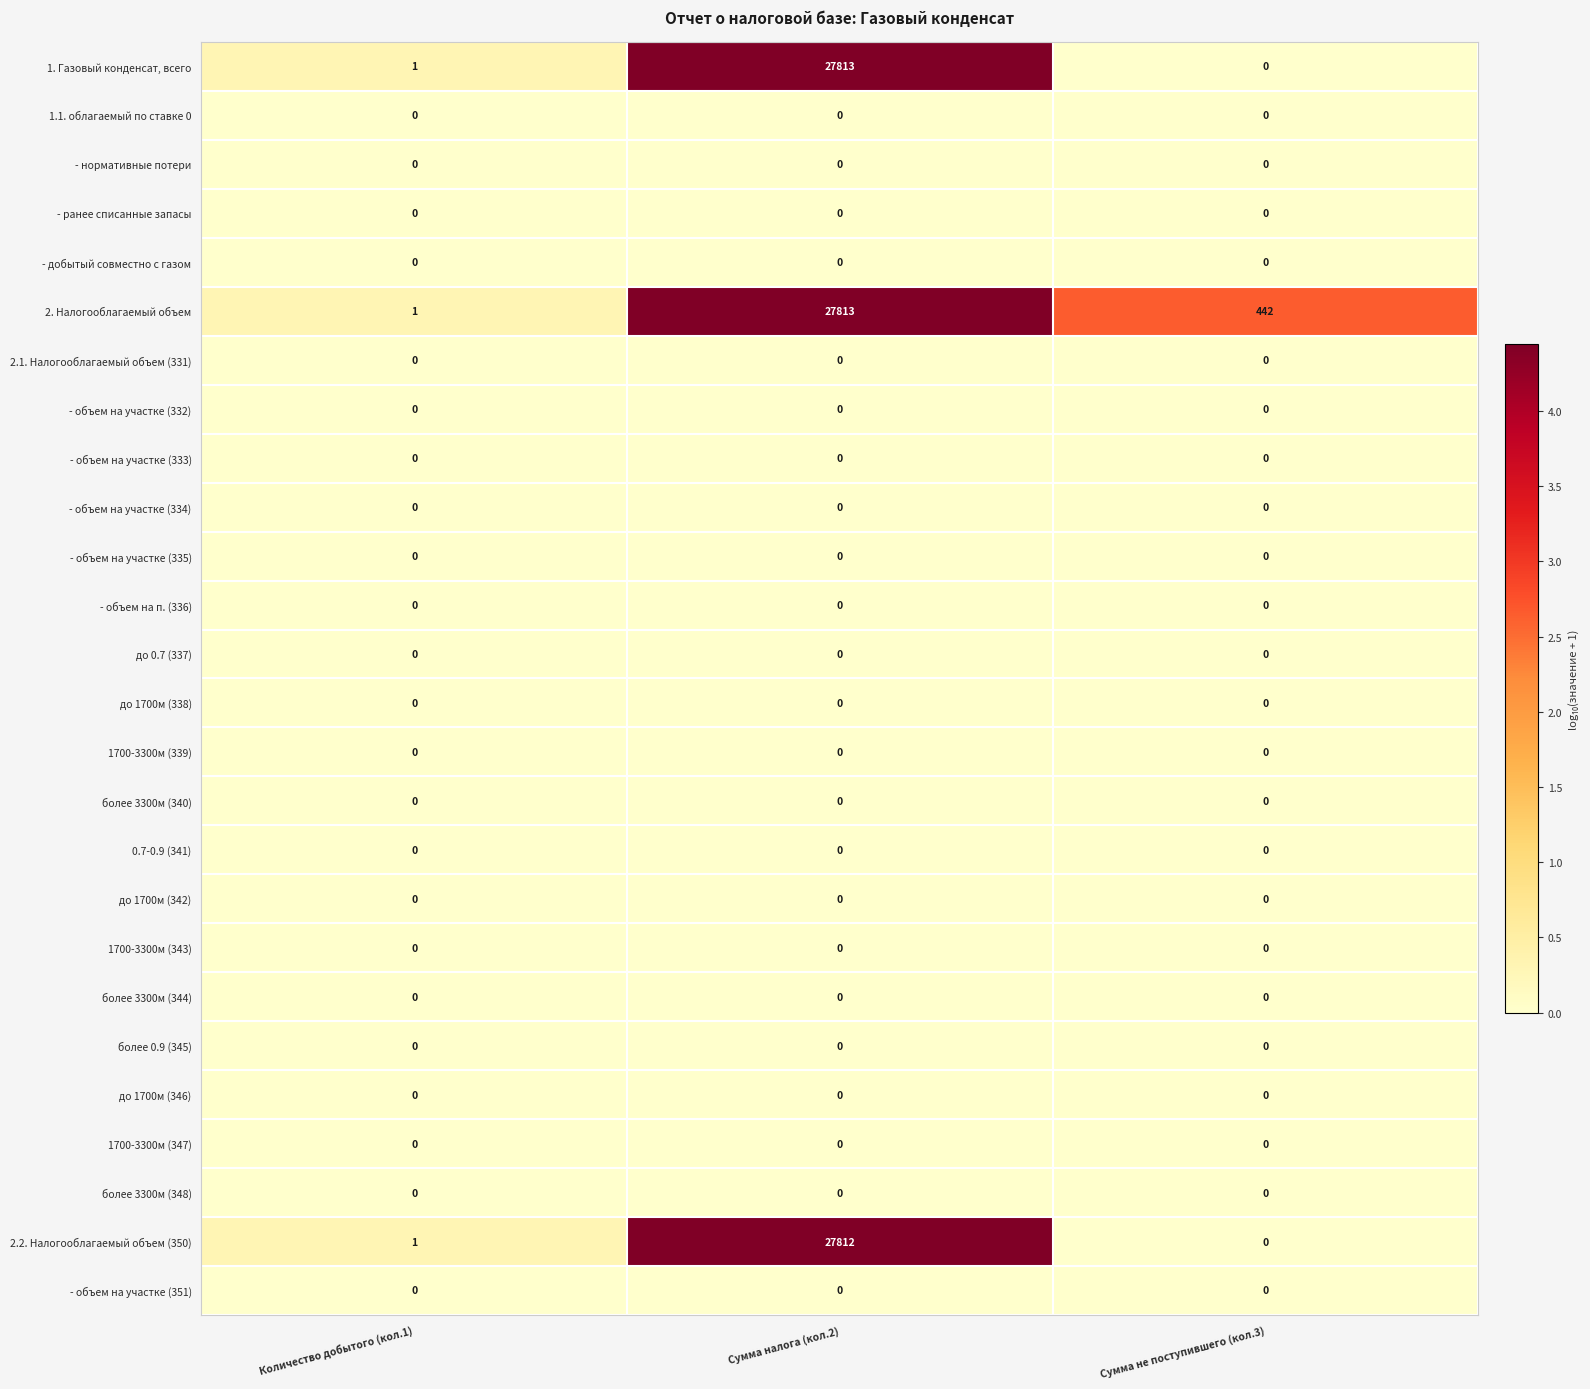

Which series has the largest range (max minus min)?

1. Газовый конденсат, всего